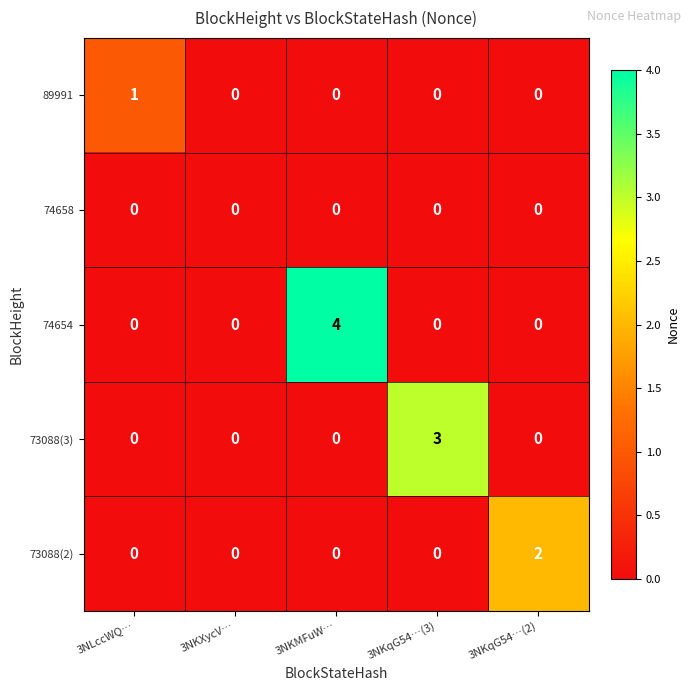

At which category is the sum across all series the highest?

3NKMFuW…